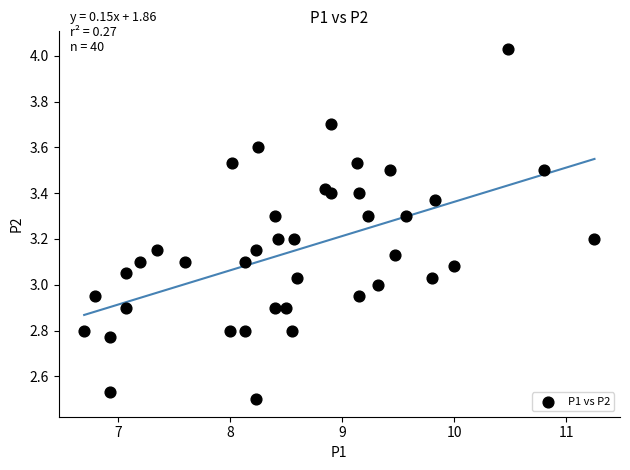

What is the range of Y values (max minus min)?

1.5